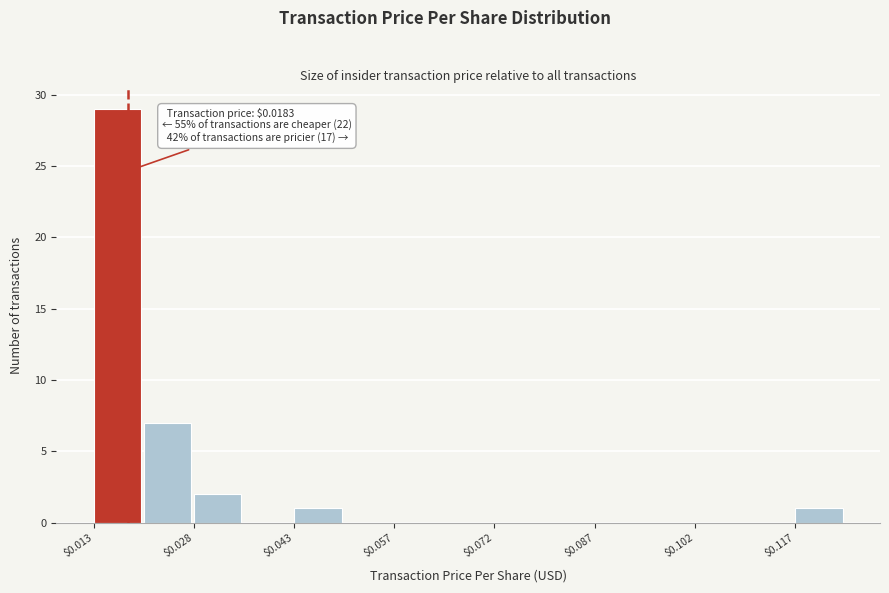

Read against the x-axis, roughly where is the centre of the tallest bar?

0.016